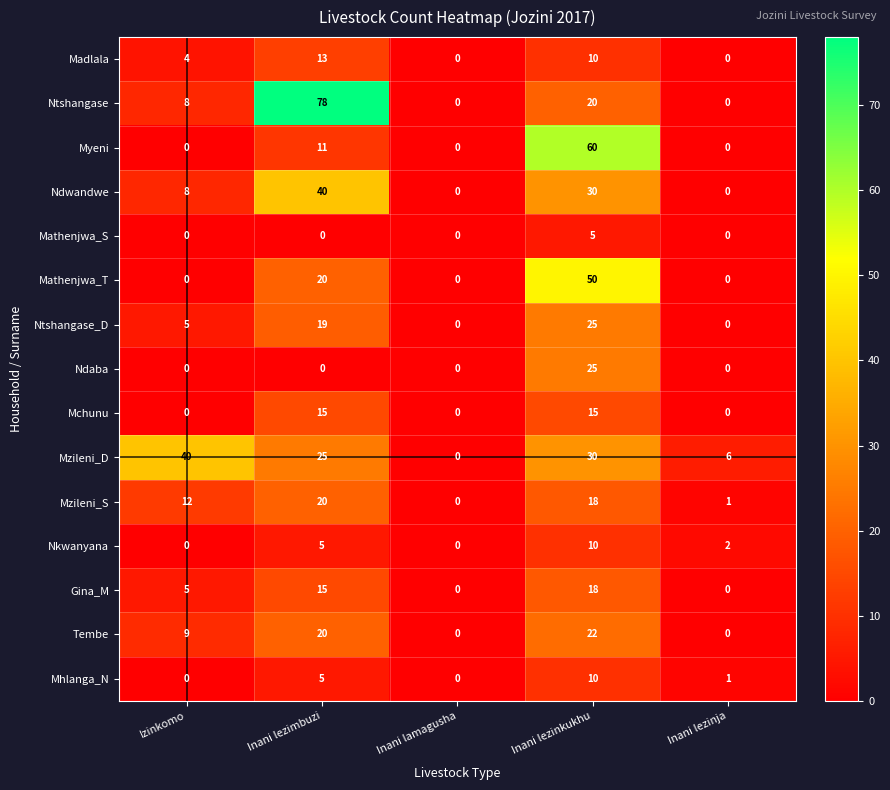

How many data points does each series have?

5